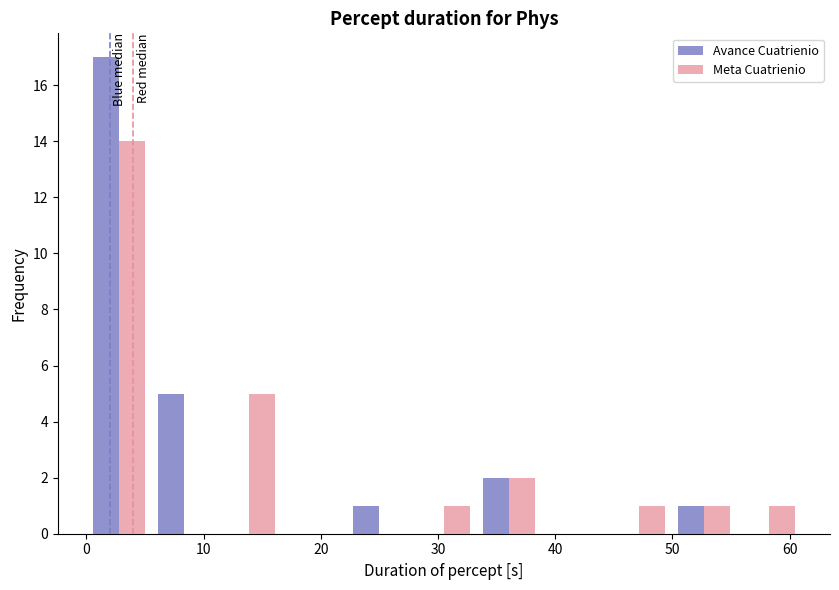

Reading left to right, list every range on the x-axis with the height of the bar of each series over it. Neither the bar edges nor the heights are printed on the chart, so give them approximately, as read against the axes.

0 to 6: Avance Cuatrienio=17	Meta Cuatrienio=14
6 to 11: Avance Cuatrienio=5	Meta Cuatrienio=0
11 to 17: Avance Cuatrienio=0	Meta Cuatrienio=5
17 to 22: Avance Cuatrienio=0	Meta Cuatrienio=0
22 to 28: Avance Cuatrienio=1	Meta Cuatrienio=0
28 to 33: Avance Cuatrienio=0	Meta Cuatrienio=1
33 to 39: Avance Cuatrienio=2	Meta Cuatrienio=2
39 to 44: Avance Cuatrienio=0	Meta Cuatrienio=0
44 to 50: Avance Cuatrienio=0	Meta Cuatrienio=1
50 to 55: Avance Cuatrienio=1	Meta Cuatrienio=1
55 to 61: Avance Cuatrienio=0	Meta Cuatrienio=1